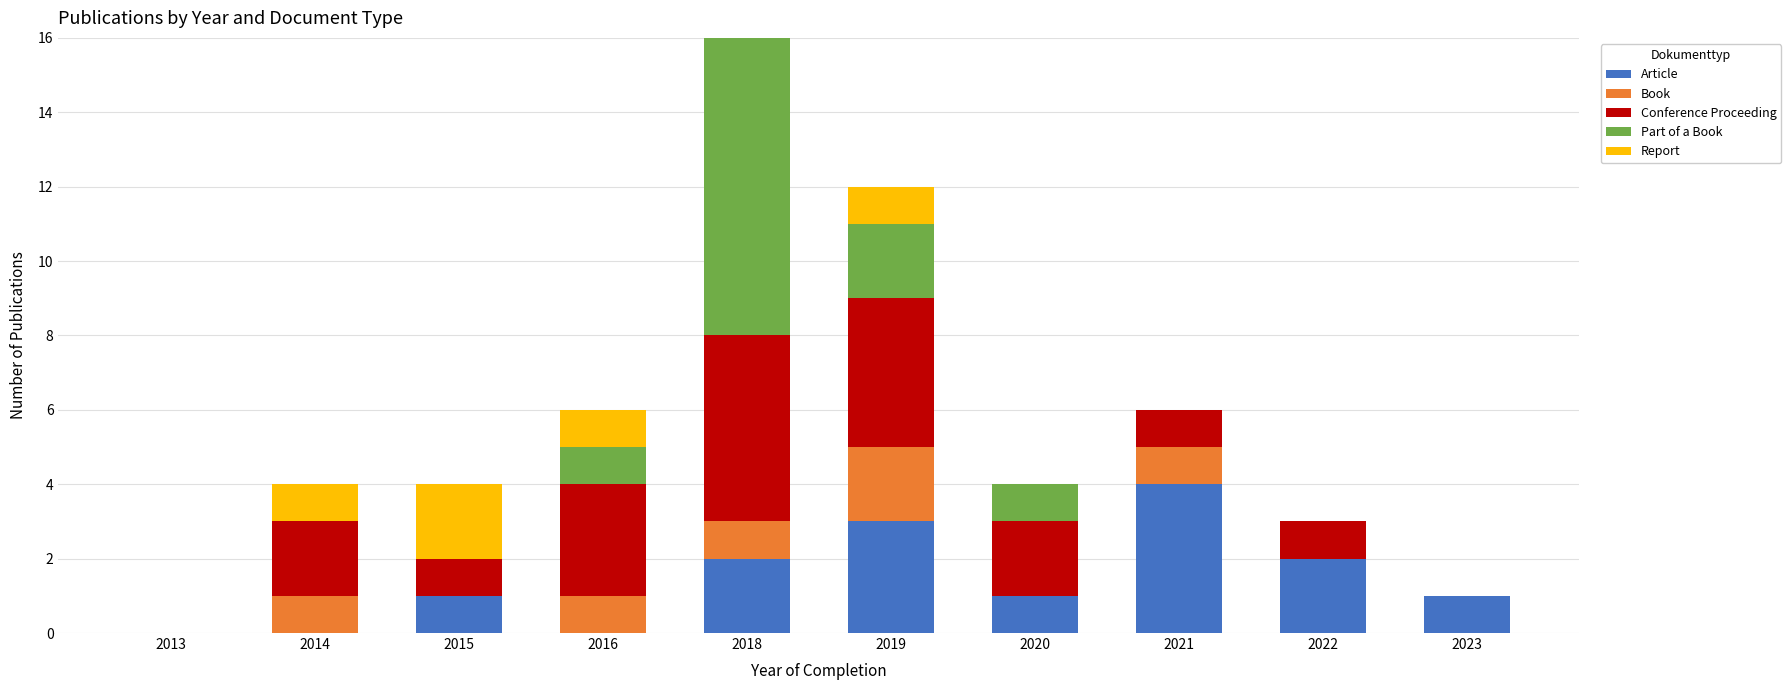

At which category is the sum across all series the highest?

2018